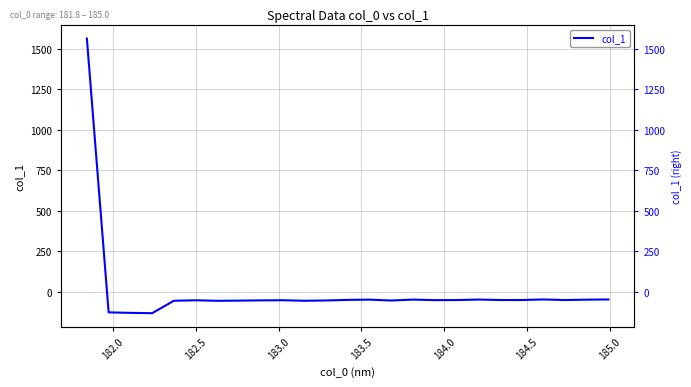

The value at 181.5 is 2401.6. True or false?

False